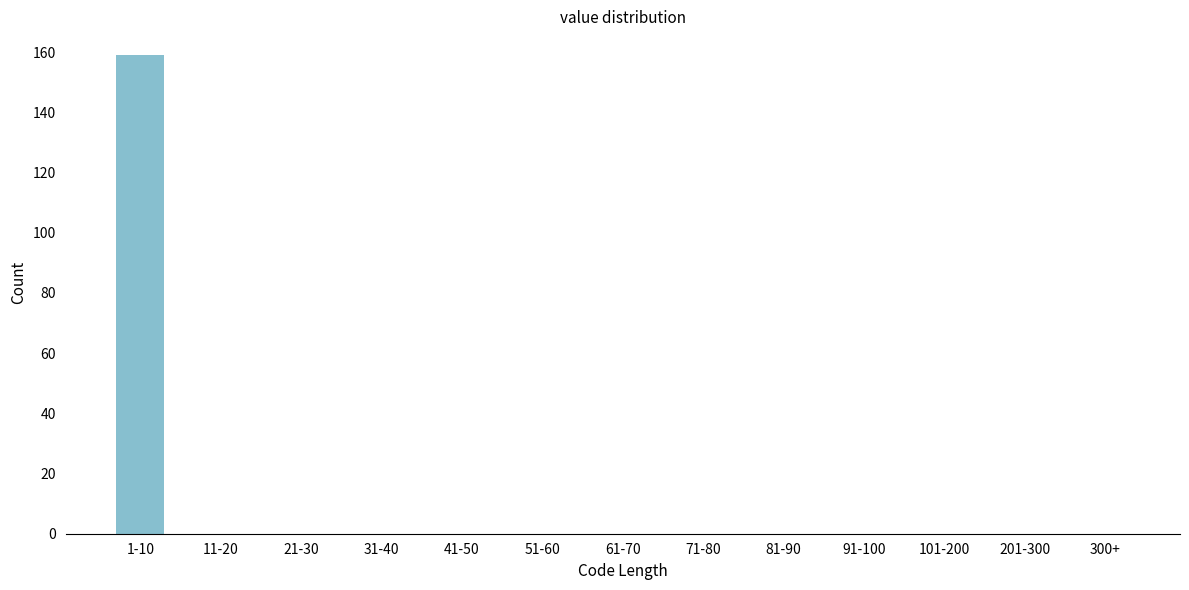

Reading left to right, extract all data points from this chart.

1-10=159	11-20=0	21-30=0	31-40=0	41-50=0	51-60=0	61-70=0	71-80=0	81-90=0	91-100=0	101-200=0	201-300=0	300+=0